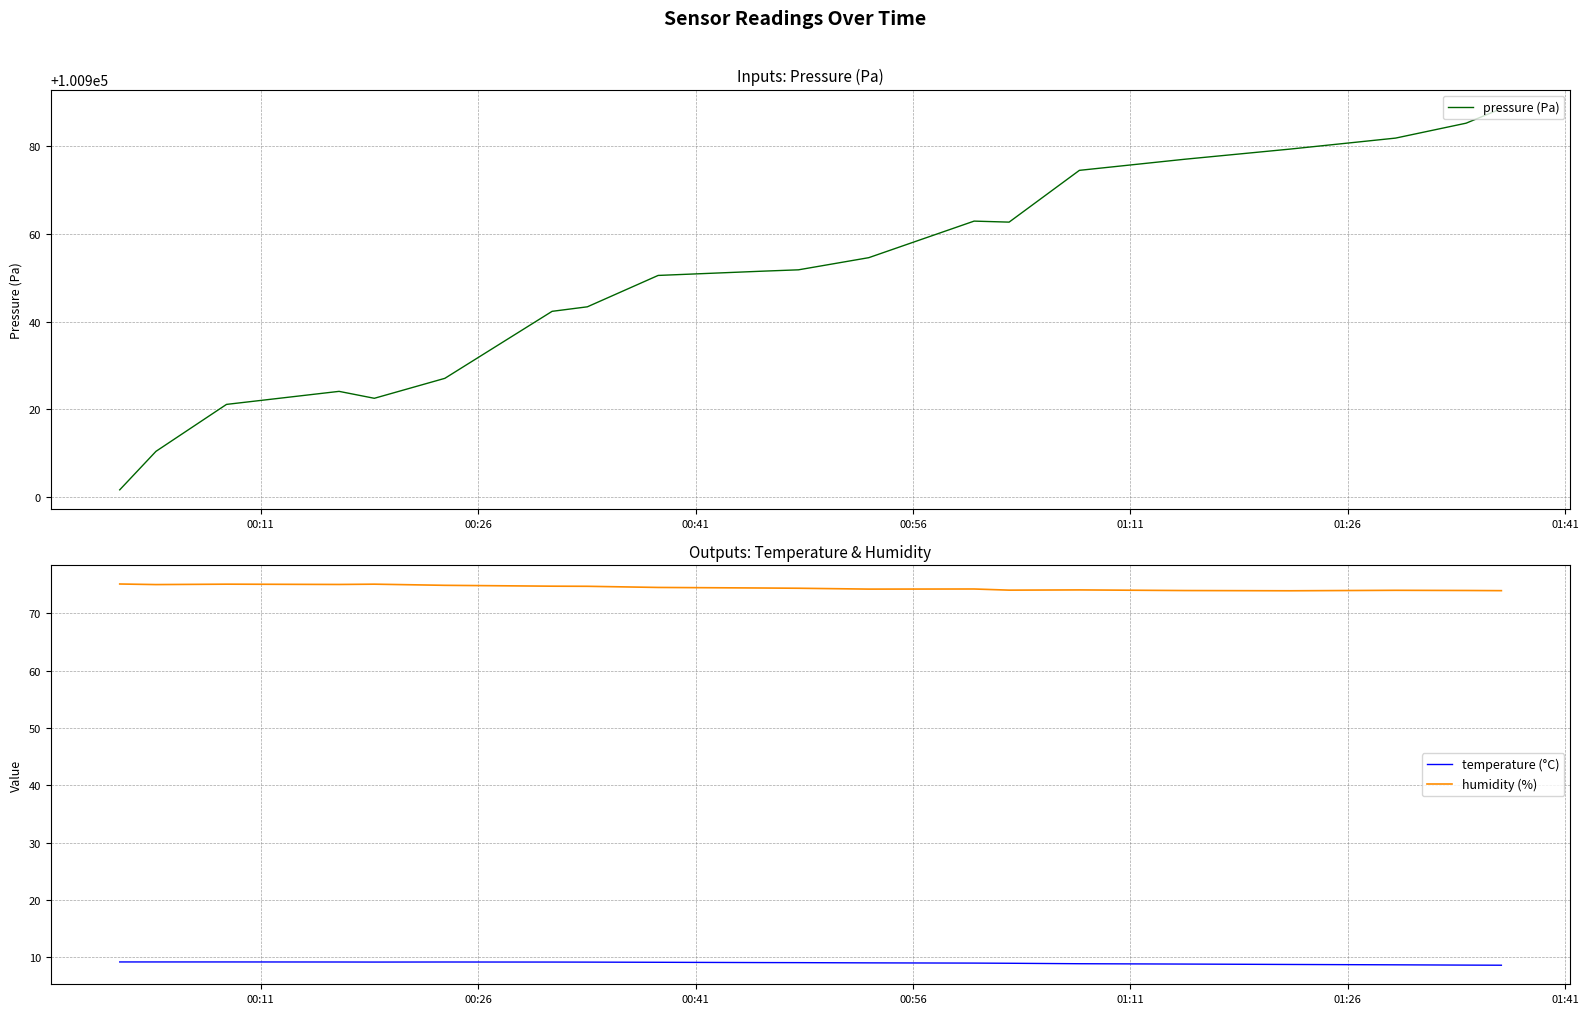

Which series has the widest spread of values?

pressure (Pa)